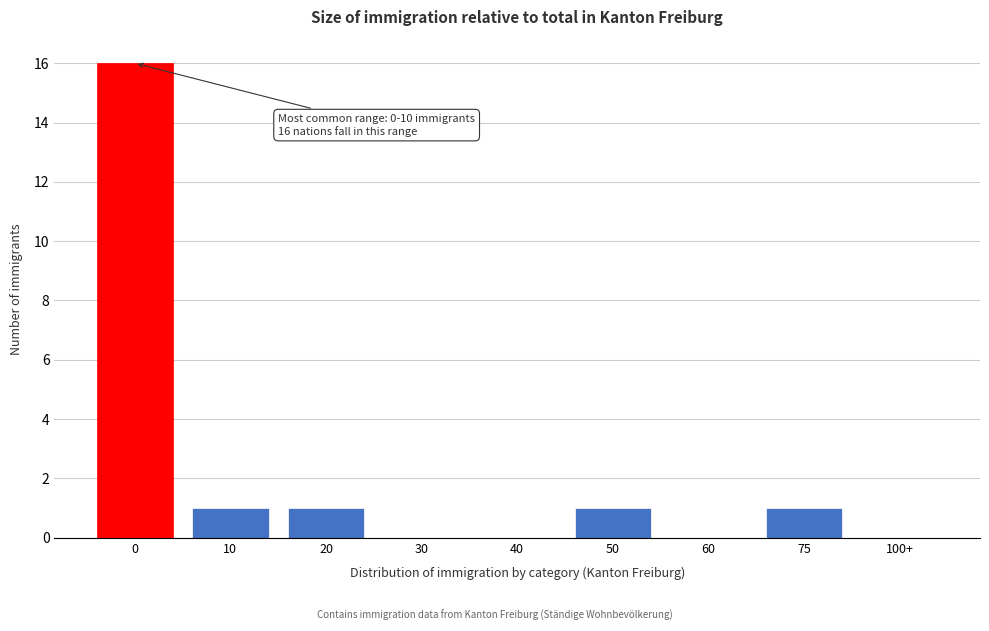

Reading left to right, extract all data points from this chart.

0=16	10=1	20=1	30=0	40=0	50=1	60=0	75=1	100+=0